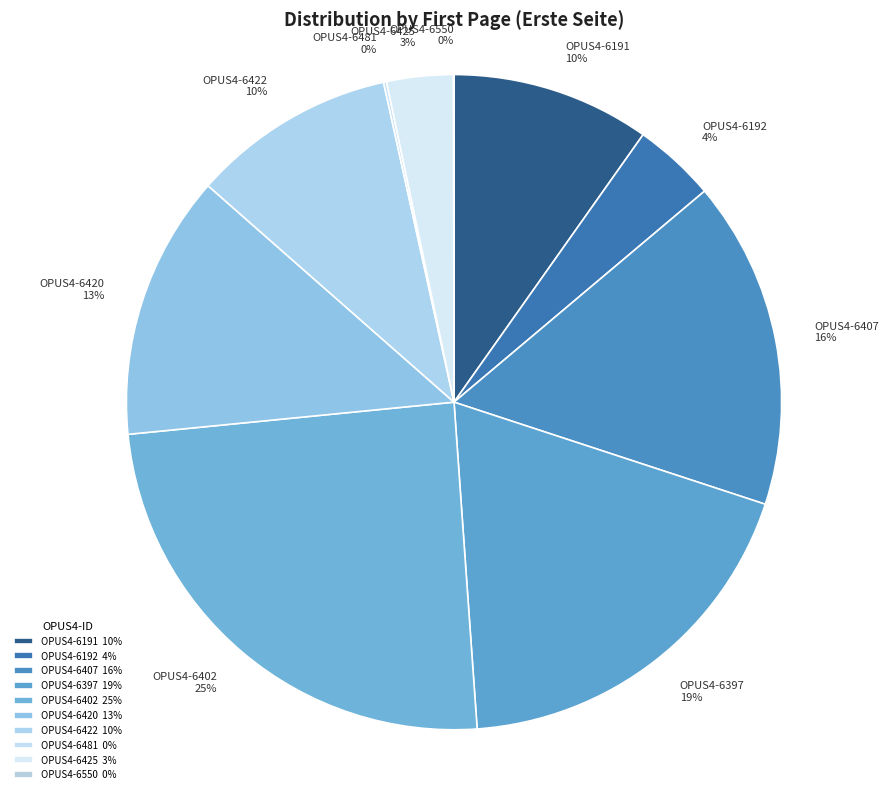

To the nearest percent, what is the average slice percentage?

10%